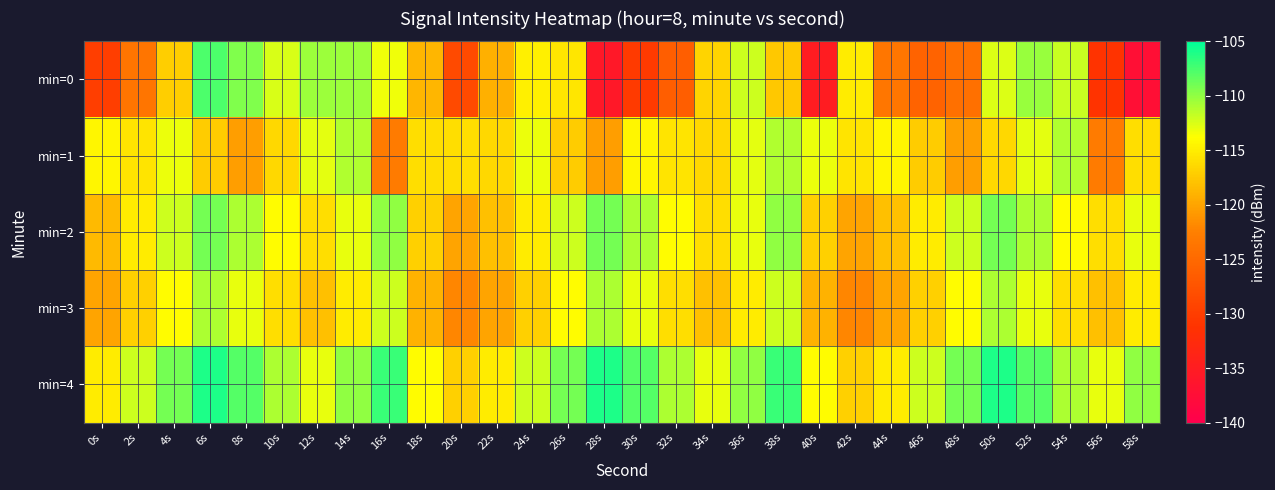

Between 10s and 44s, which series saw the biggest shift?

min=0